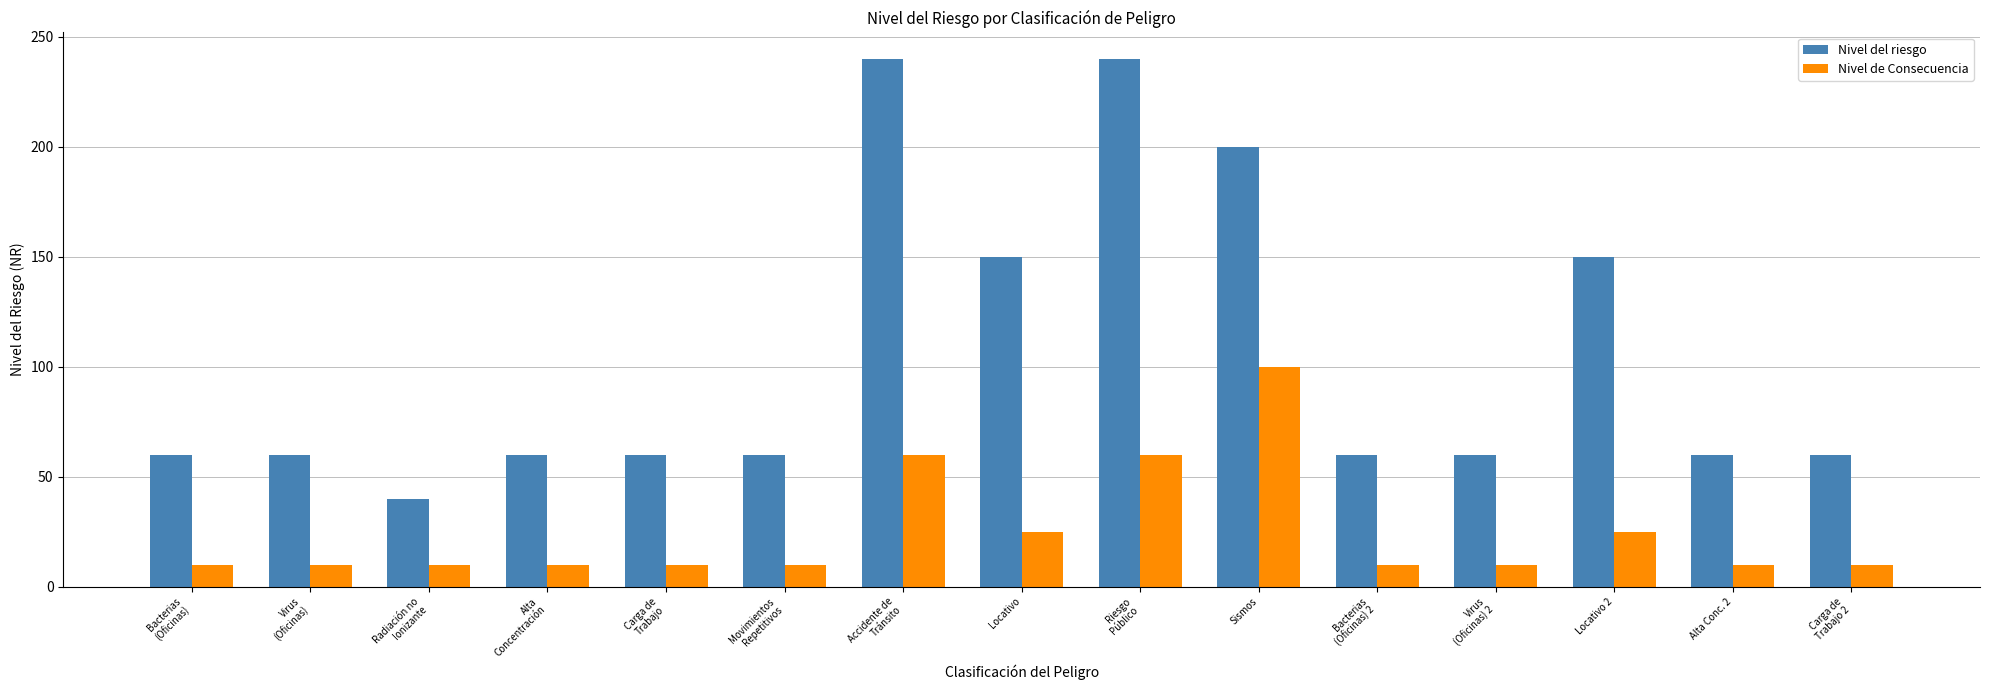

Reading right to left, extract all data points from this chart.

Nivel del riesgo: 60	60	150	60	60	200	240	150	240	60	60	60	40	60	60
Nivel de Consecuencia: 10	10	25	10	10	100	60	25	60	10	10	10	10	10	10